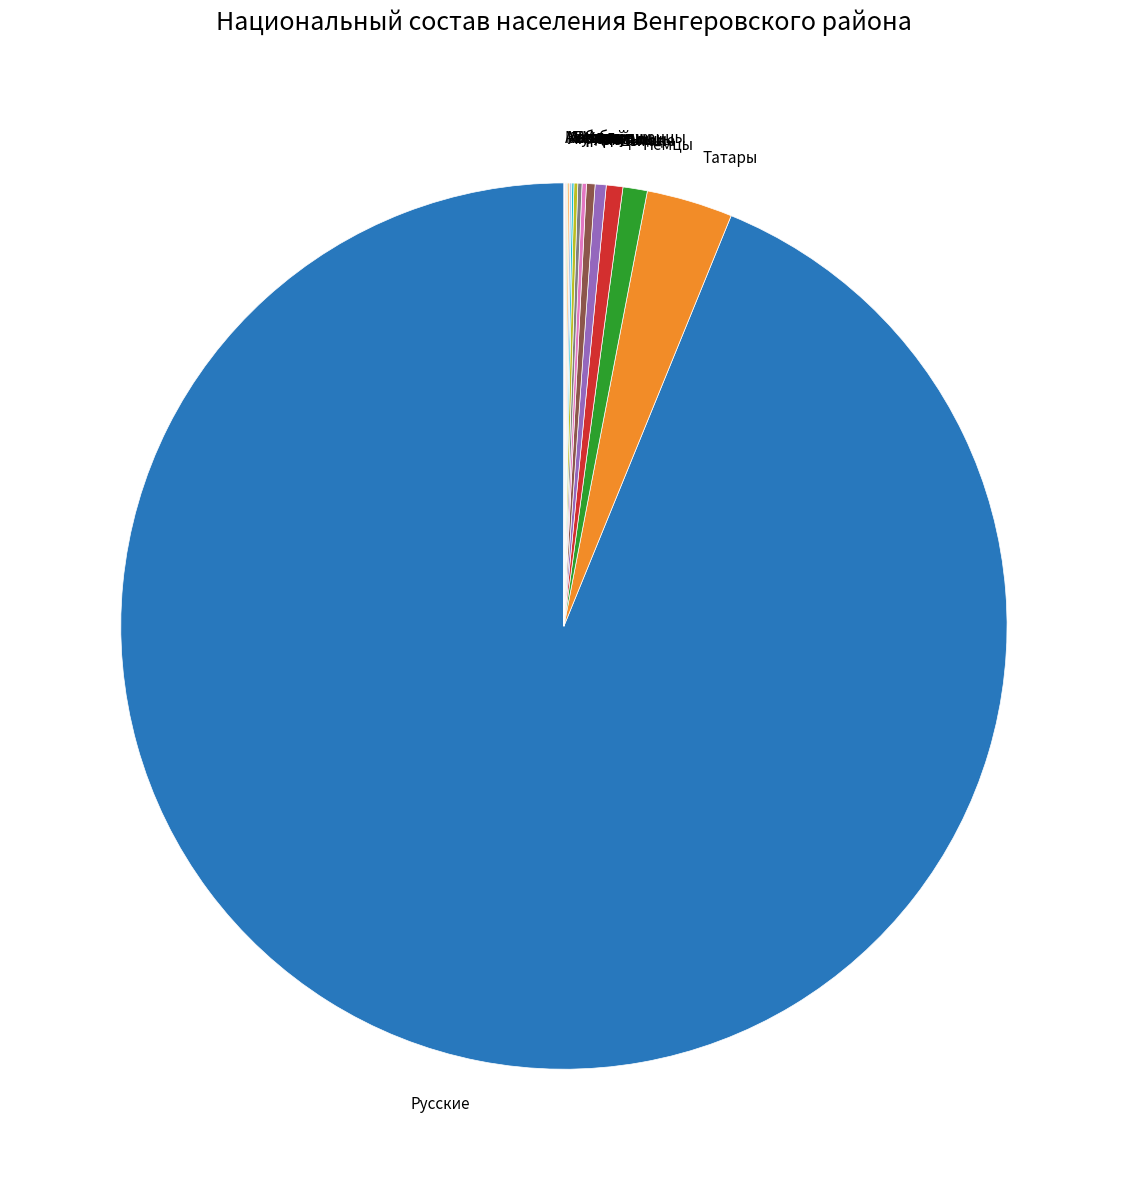

Which category accounts for the majority?

Русские